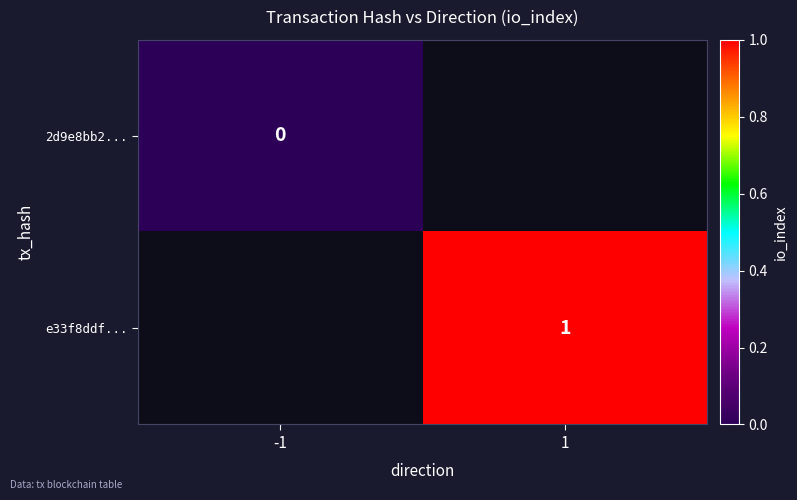

Is it true that e33f8ddf... equals 1 at 1?

True